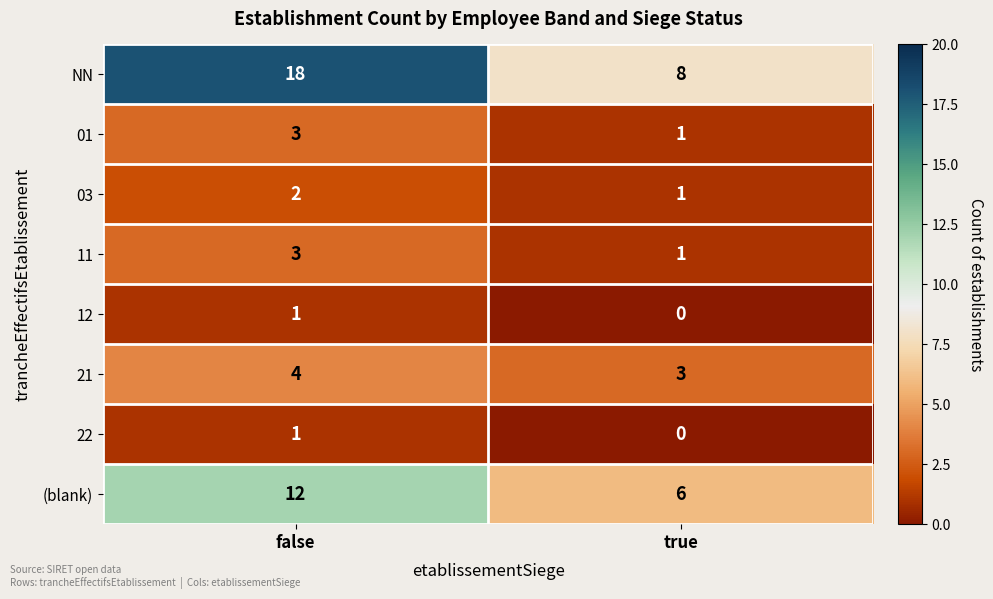

What is the sum of all 21 values?

7